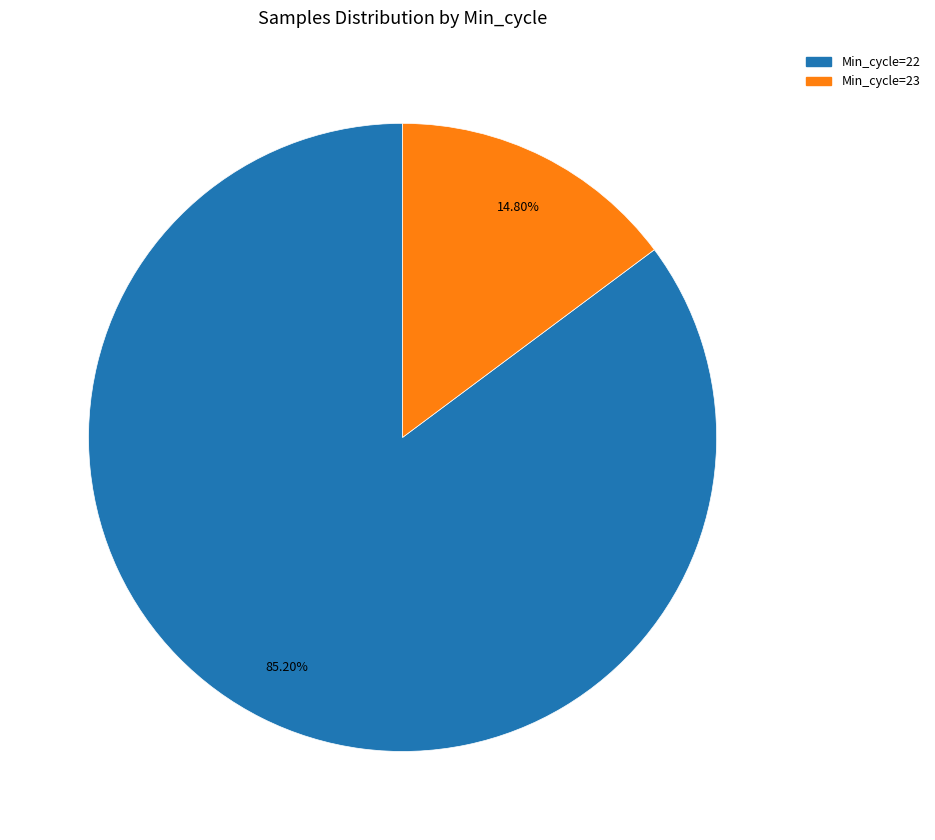

How many slices are in this pie chart?

2